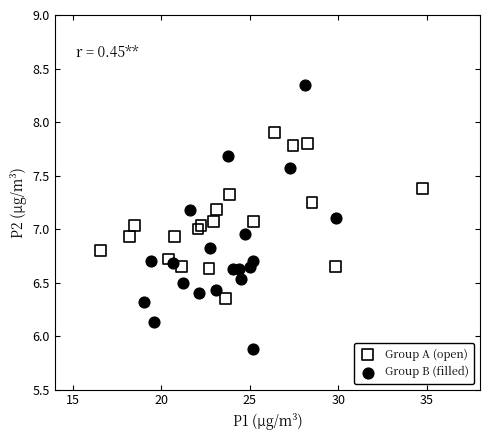

Which series reaches the maximum Y coordinate?

Group B (filled)